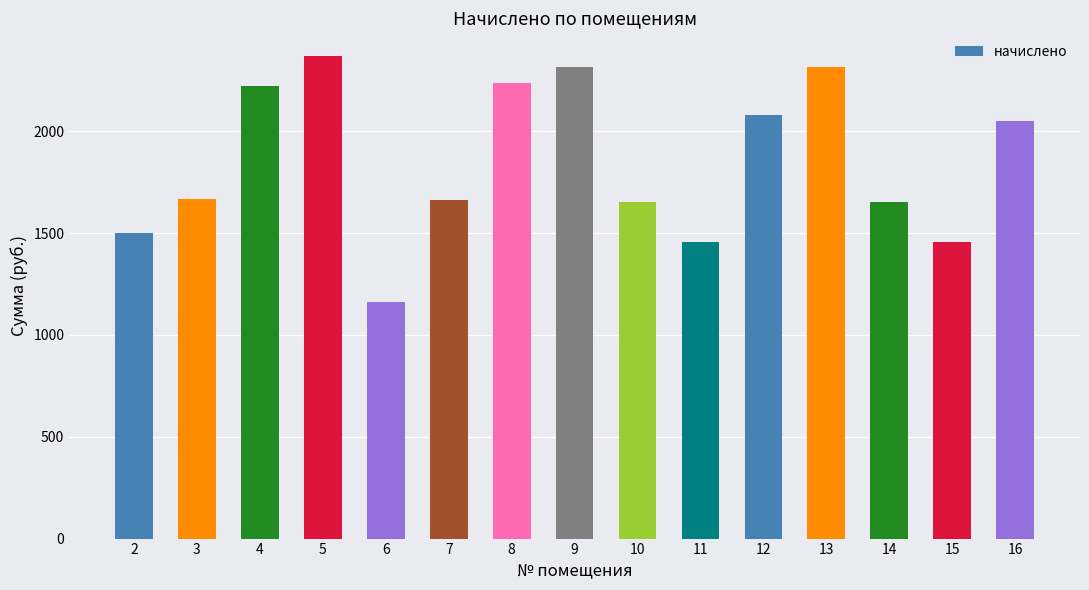

What is the average value?

1853.8